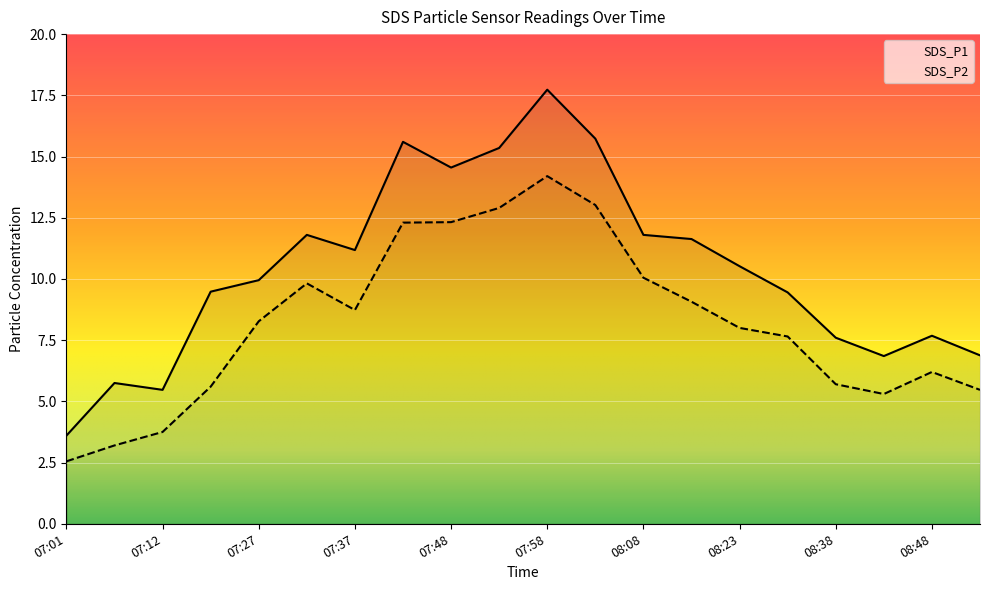

Where is the first local maximum for SDS_P2?

07:32